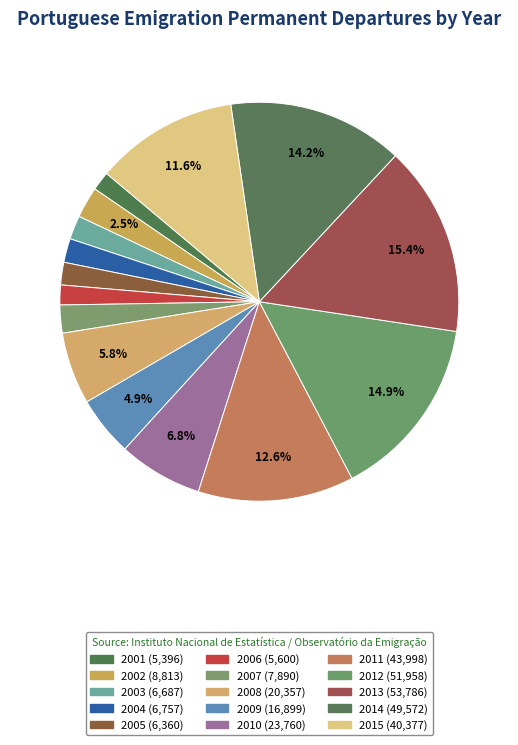

Rank the categories by value from highest to lowest.

2013, 2012, 2014, 2011, 2015, 2010, 2008, 2009, 2002, 2007, 2004, 2003, 2005, 2006, 2001